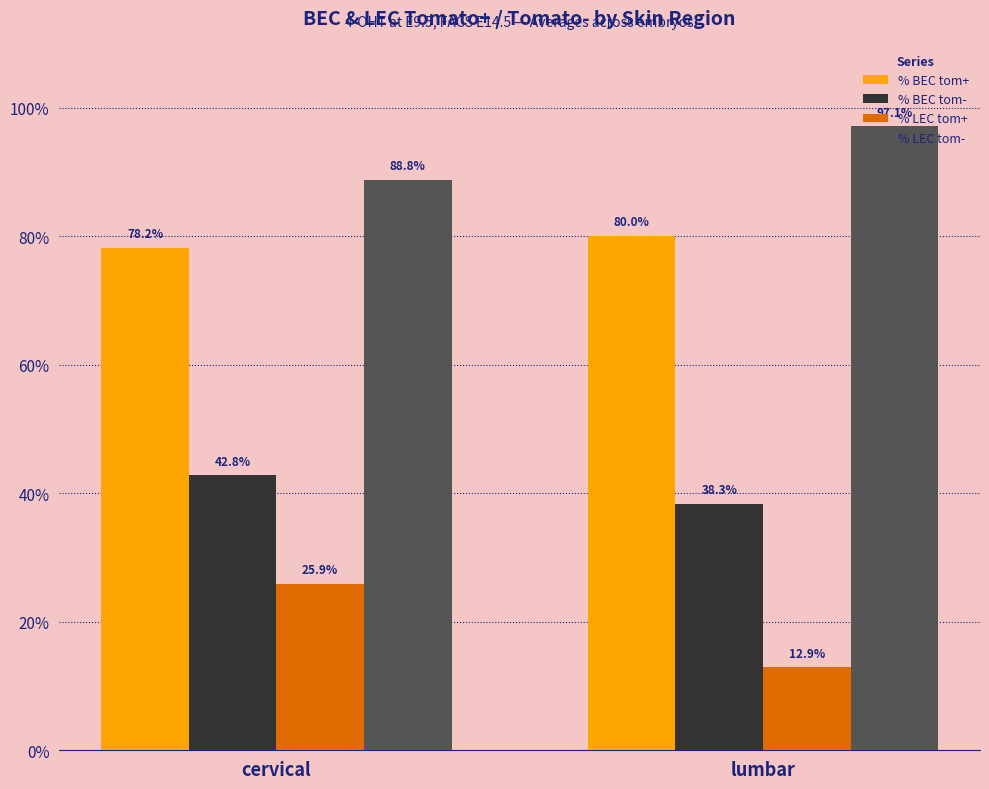

What is the label of the 1st bar from the left?

cervical